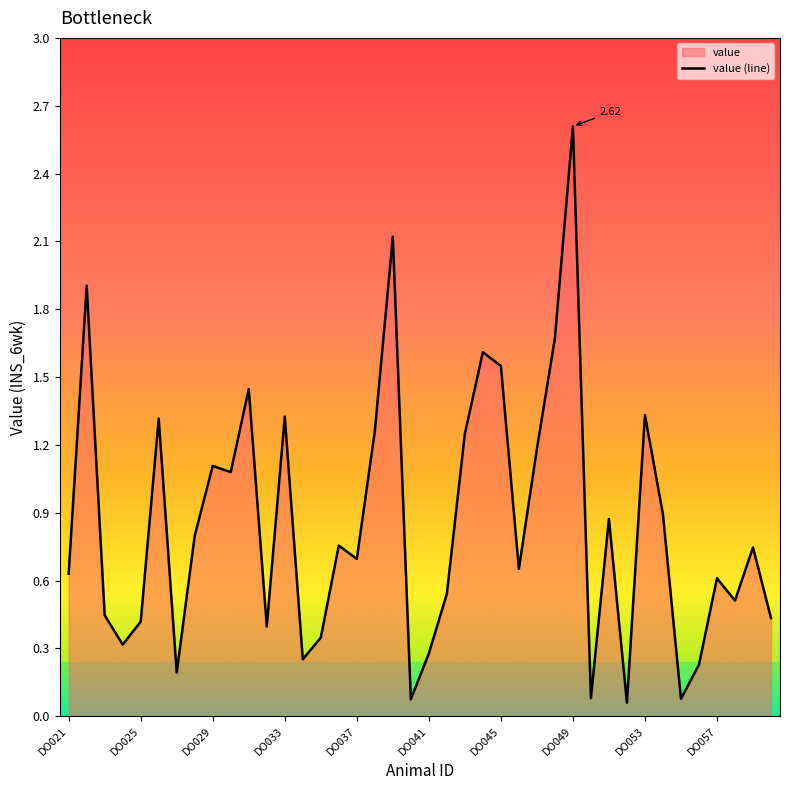

True or false: the data has more than 1 interior local peaks.

True